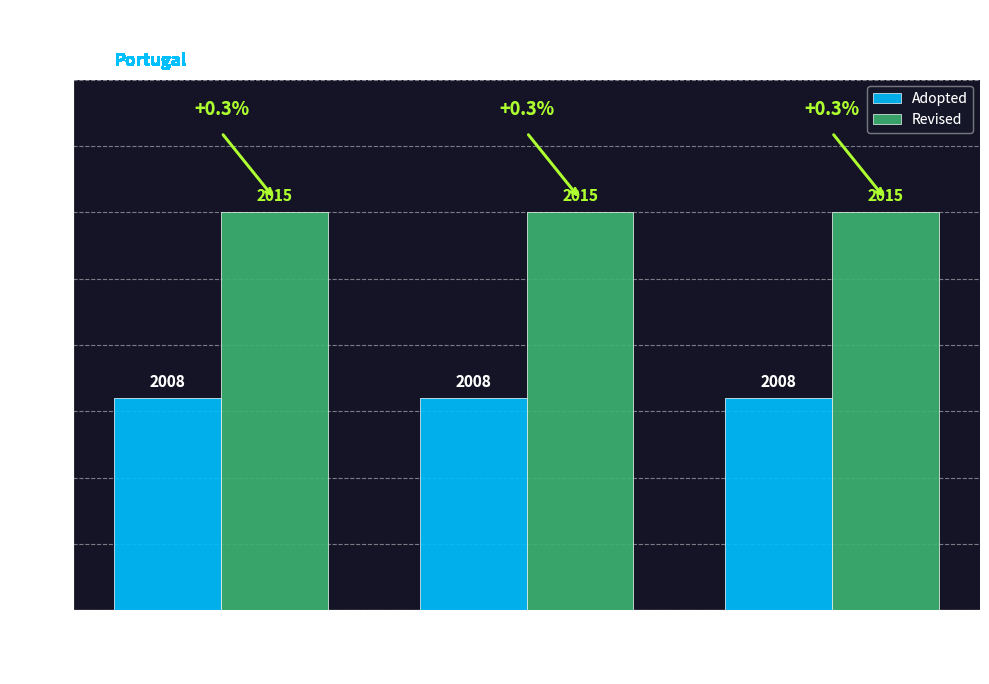

At how many categories does at least one series exceed 13?

3